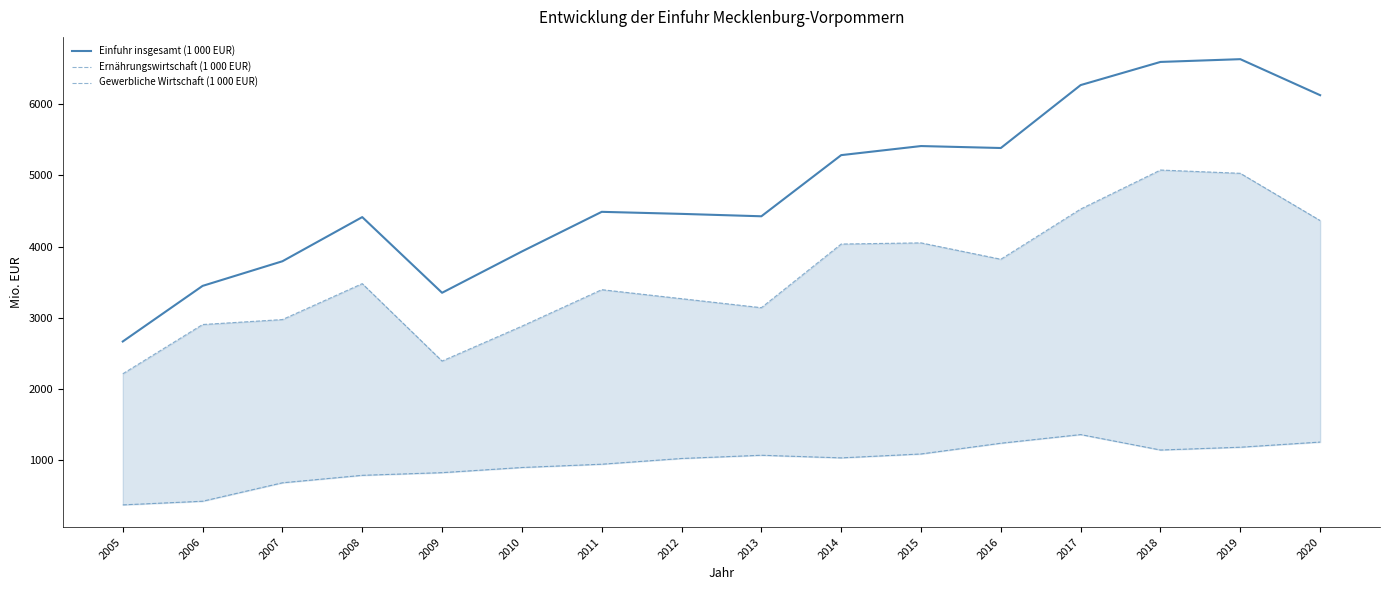

True or false: Ernährungswirtschaft (1 000 EUR) and Einfuhr insgesamt (1 000 EUR) intersect in this chart.

False